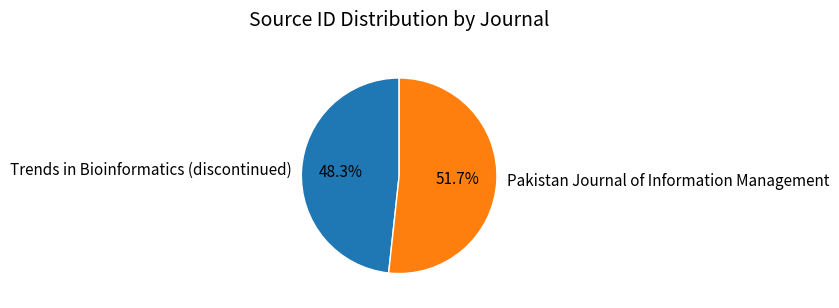

What percentage is the Trends in Bioinformatics (discontinued) slice, to the nearest percent?

48%